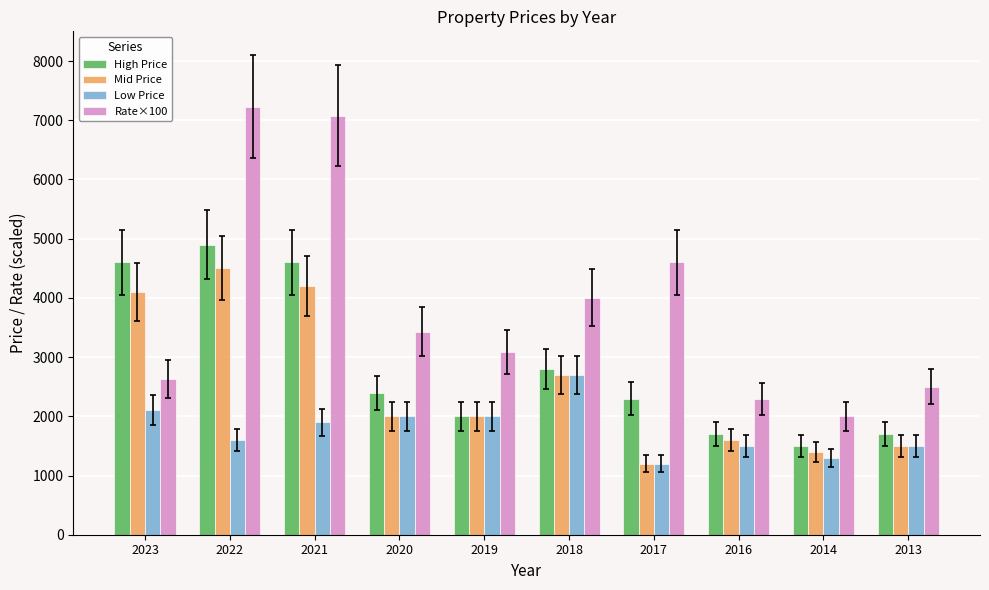

Is the value of Rate×100 at 2017 greater than the value of Low Price at 2019?

Yes